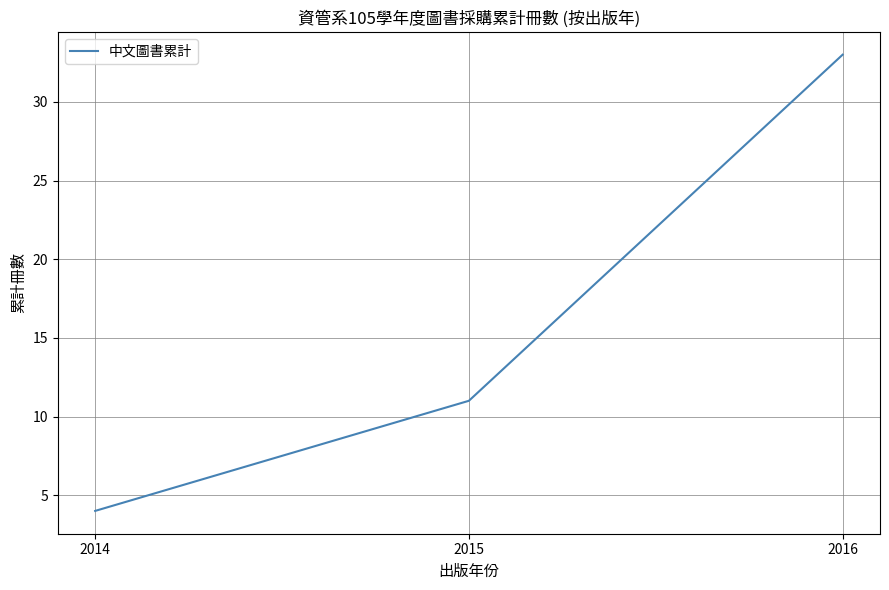

What is the ratio of the value at 2014 to the value at 2015?

0.4